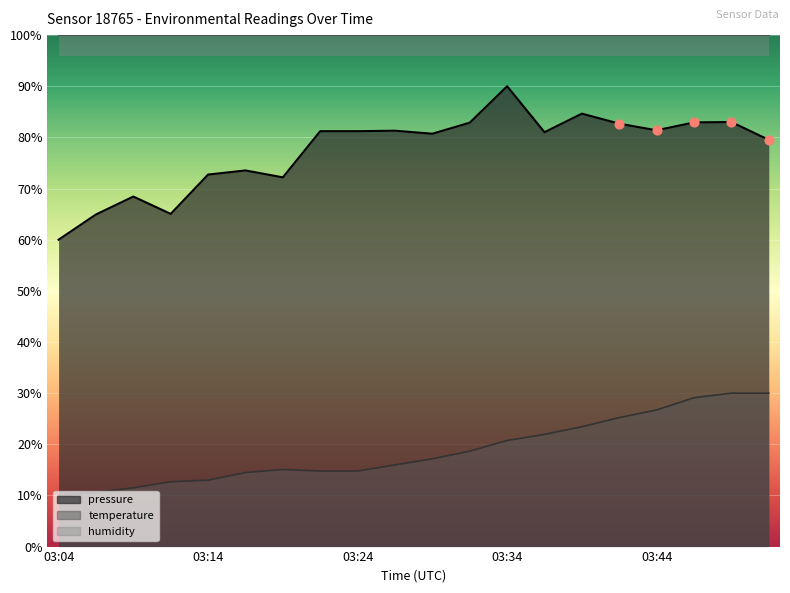

What is the total value across all series at 03:44?

108.1